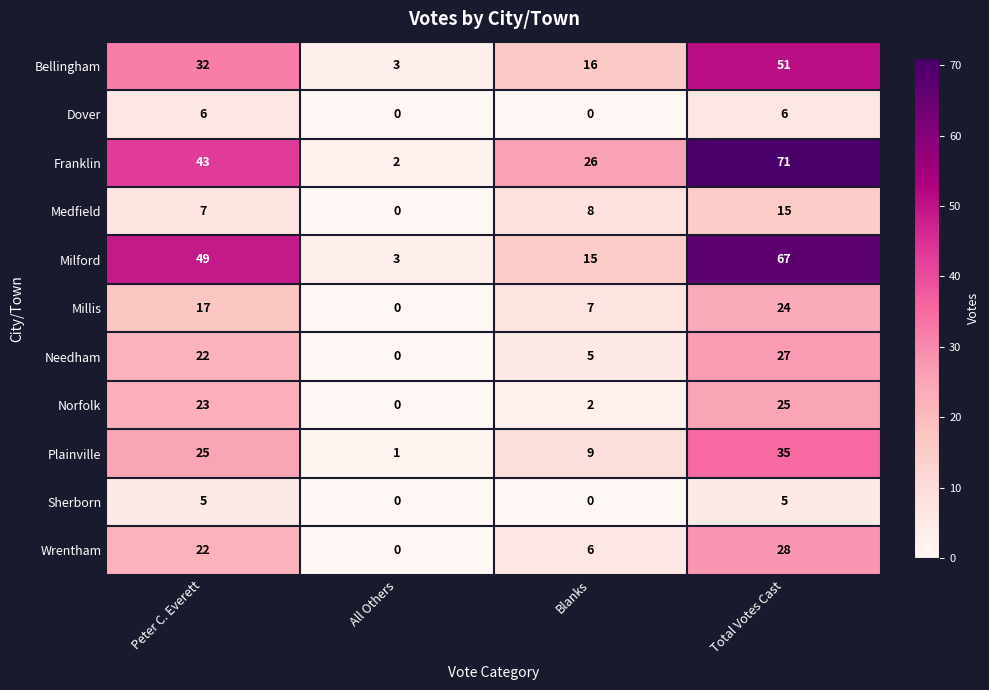

At how many categories does at least one series exceed 1?

4